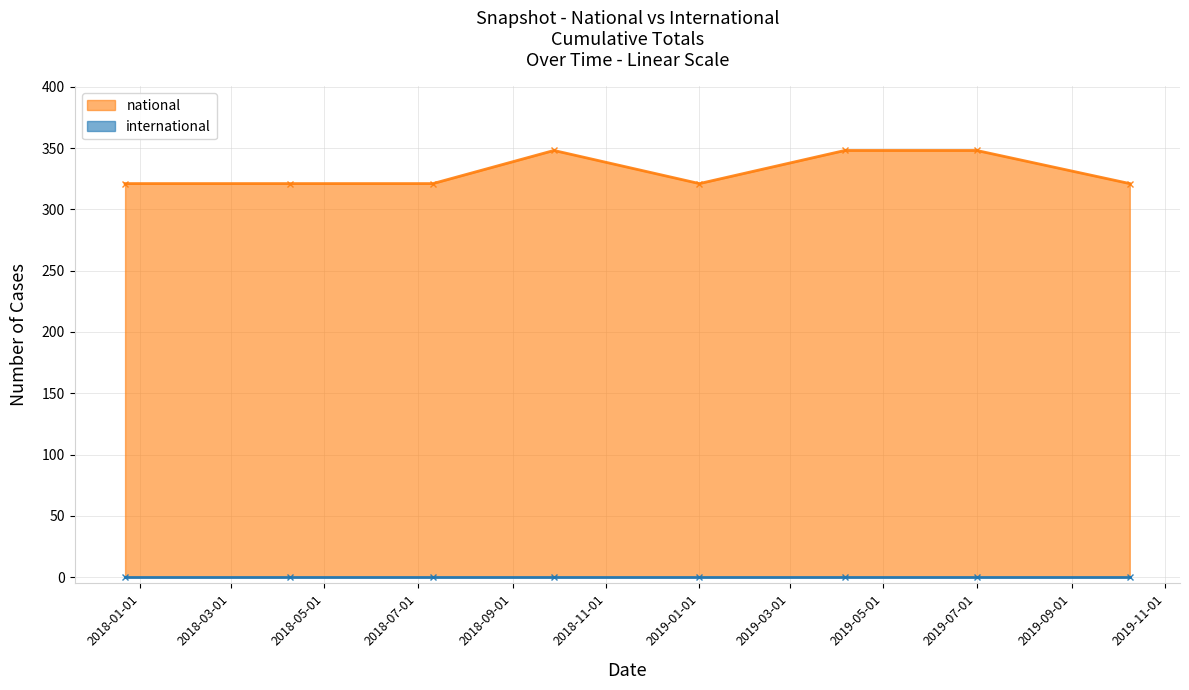

Count the national values in the range 321 to 348.

8